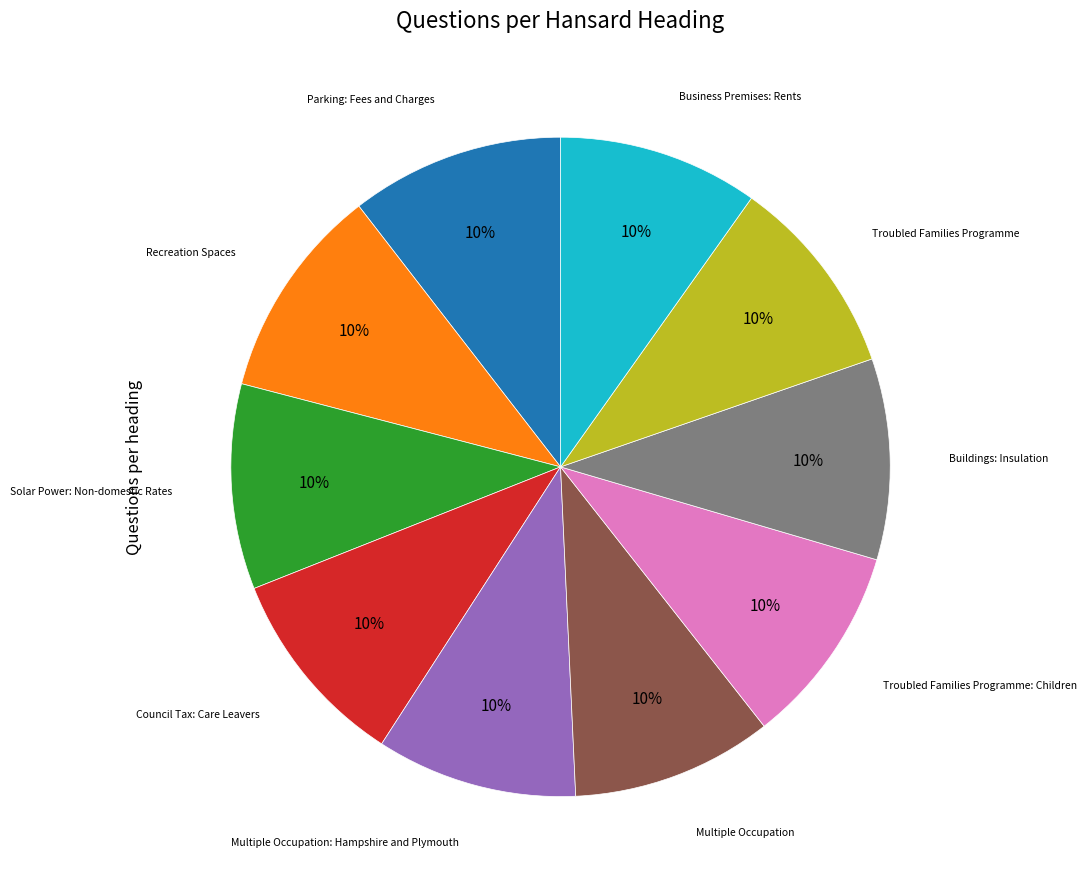

Does any single category account for the majority?

No